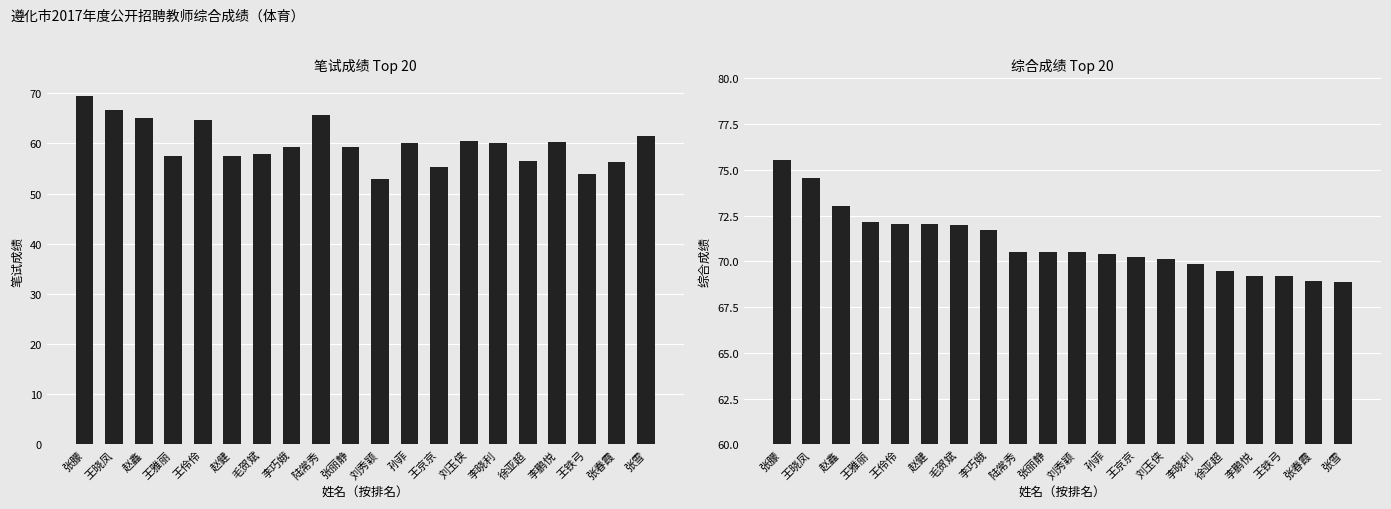

What is the highest value of the 综合成绩 series?

75.5